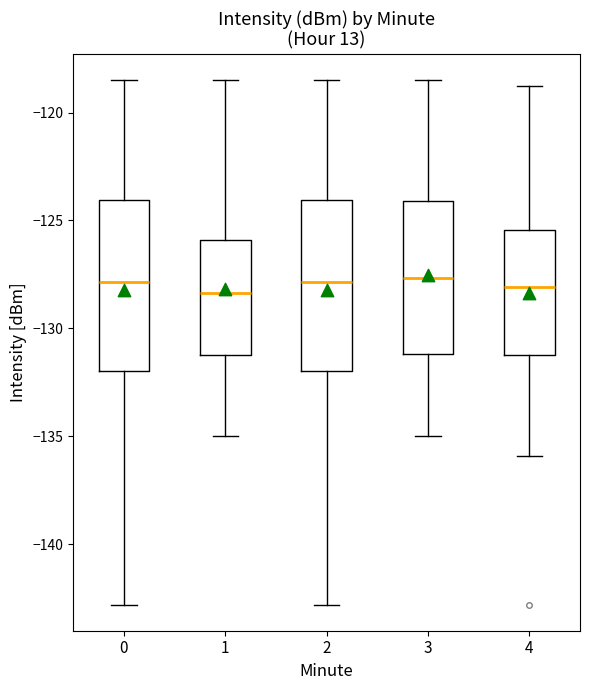

Where does the lower whisker of the box at x = 3 end on the y-axis? The values are not printed on the chart, so give them approximately, as read against the axis.

-135.0